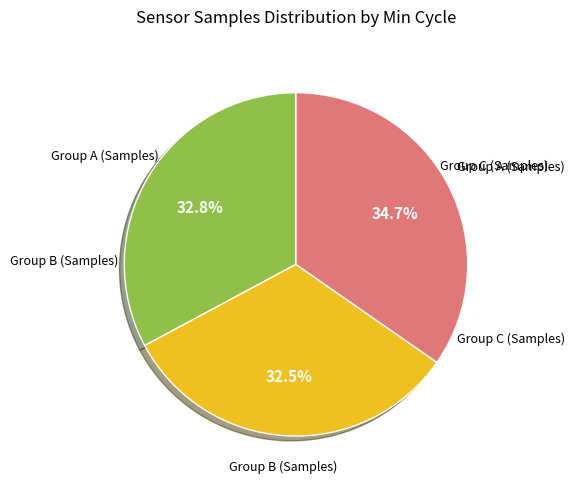

Does any single category account for the majority?

No